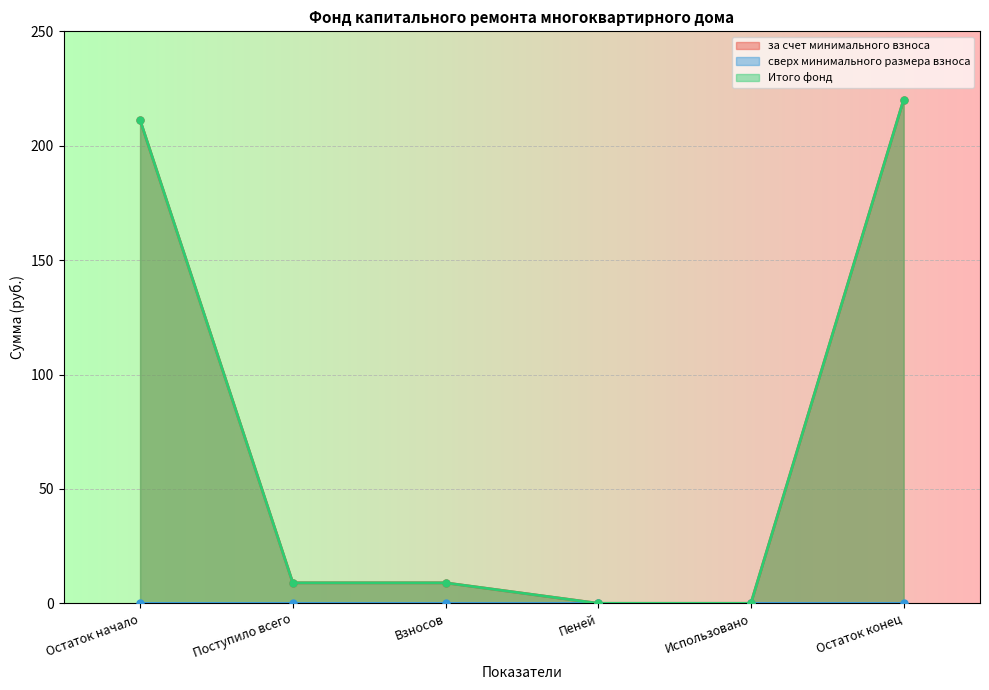

What is the sum of the Итого фонд values at Остаток конец and Использовано?

220.1